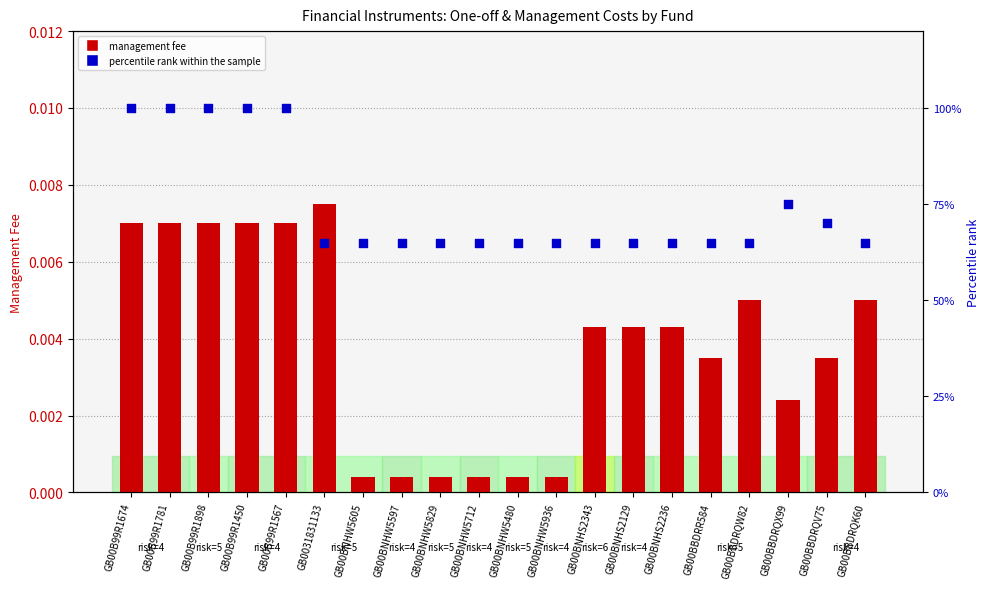

At which category is the sum across all series the highest?

GB00B99R1674